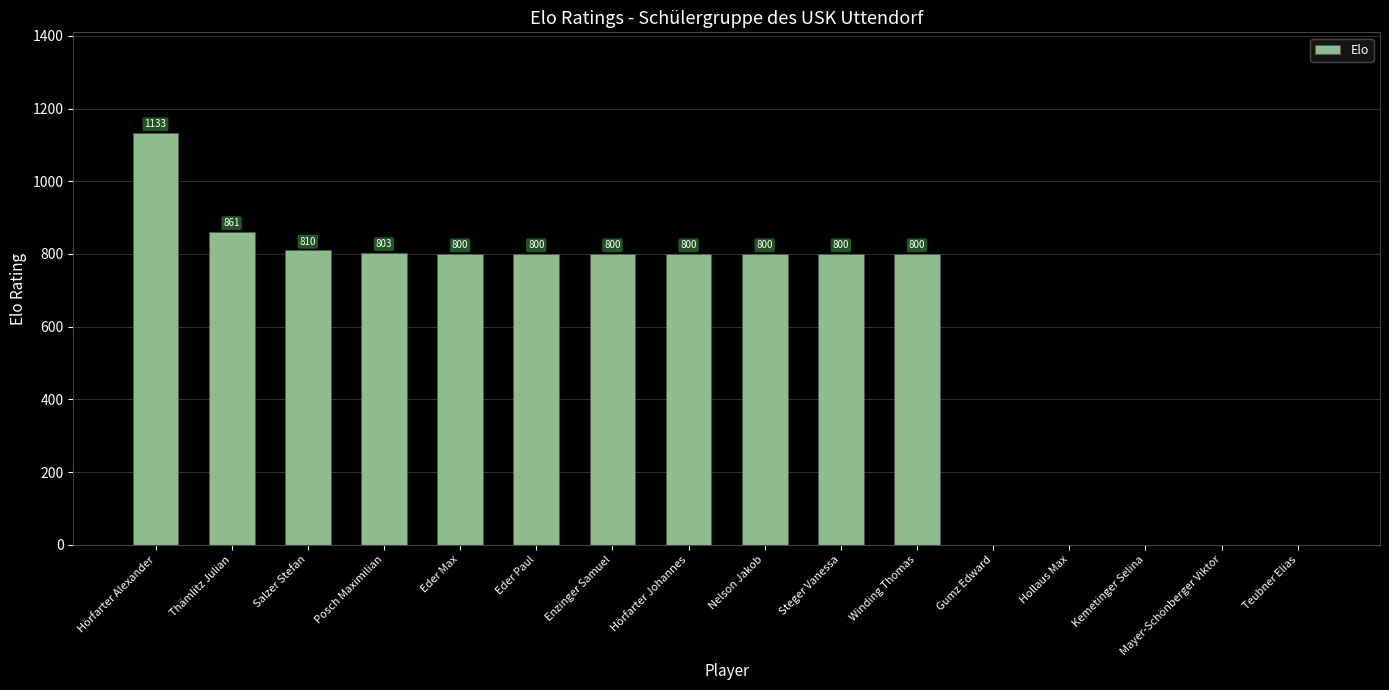

Read the value at Winding Thomas, to the nearest 10.

800